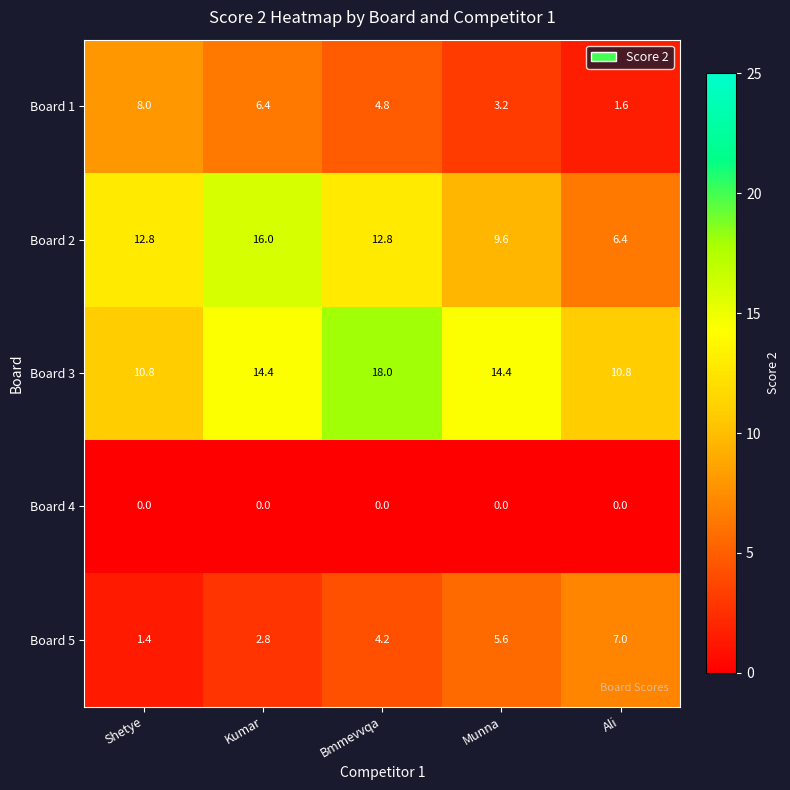

Which series has the widest spread of values?

Board 2